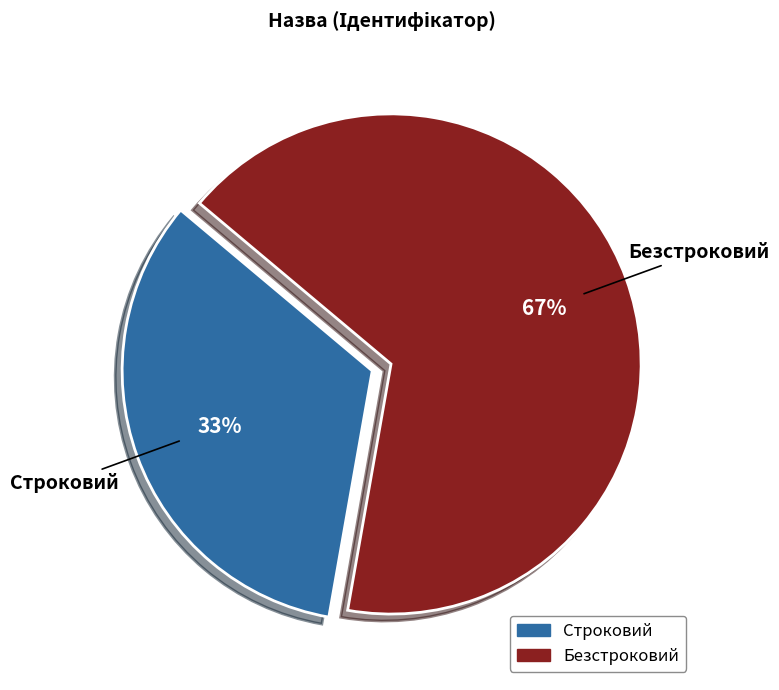

The Строковий slice represents 46% of the pie. True or false?

False